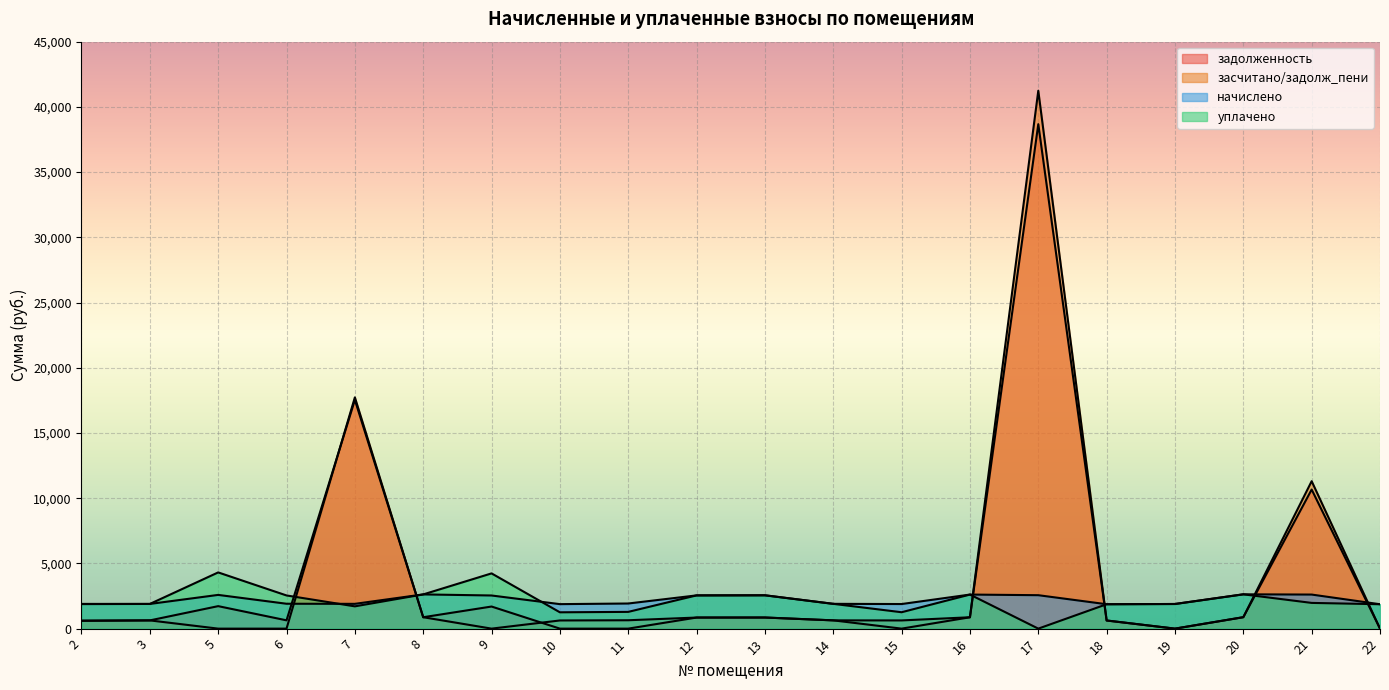

What is the value of the задолженность point at the 4th from the left?

635.9